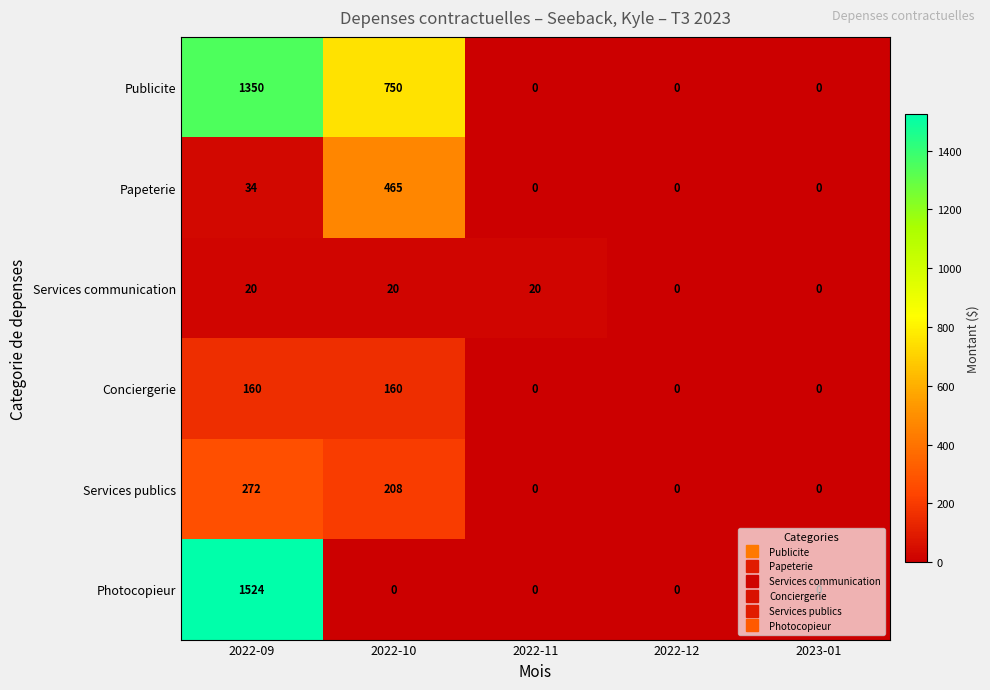

The Conciergerie series shows 0 at 2022-11. True or false?

True